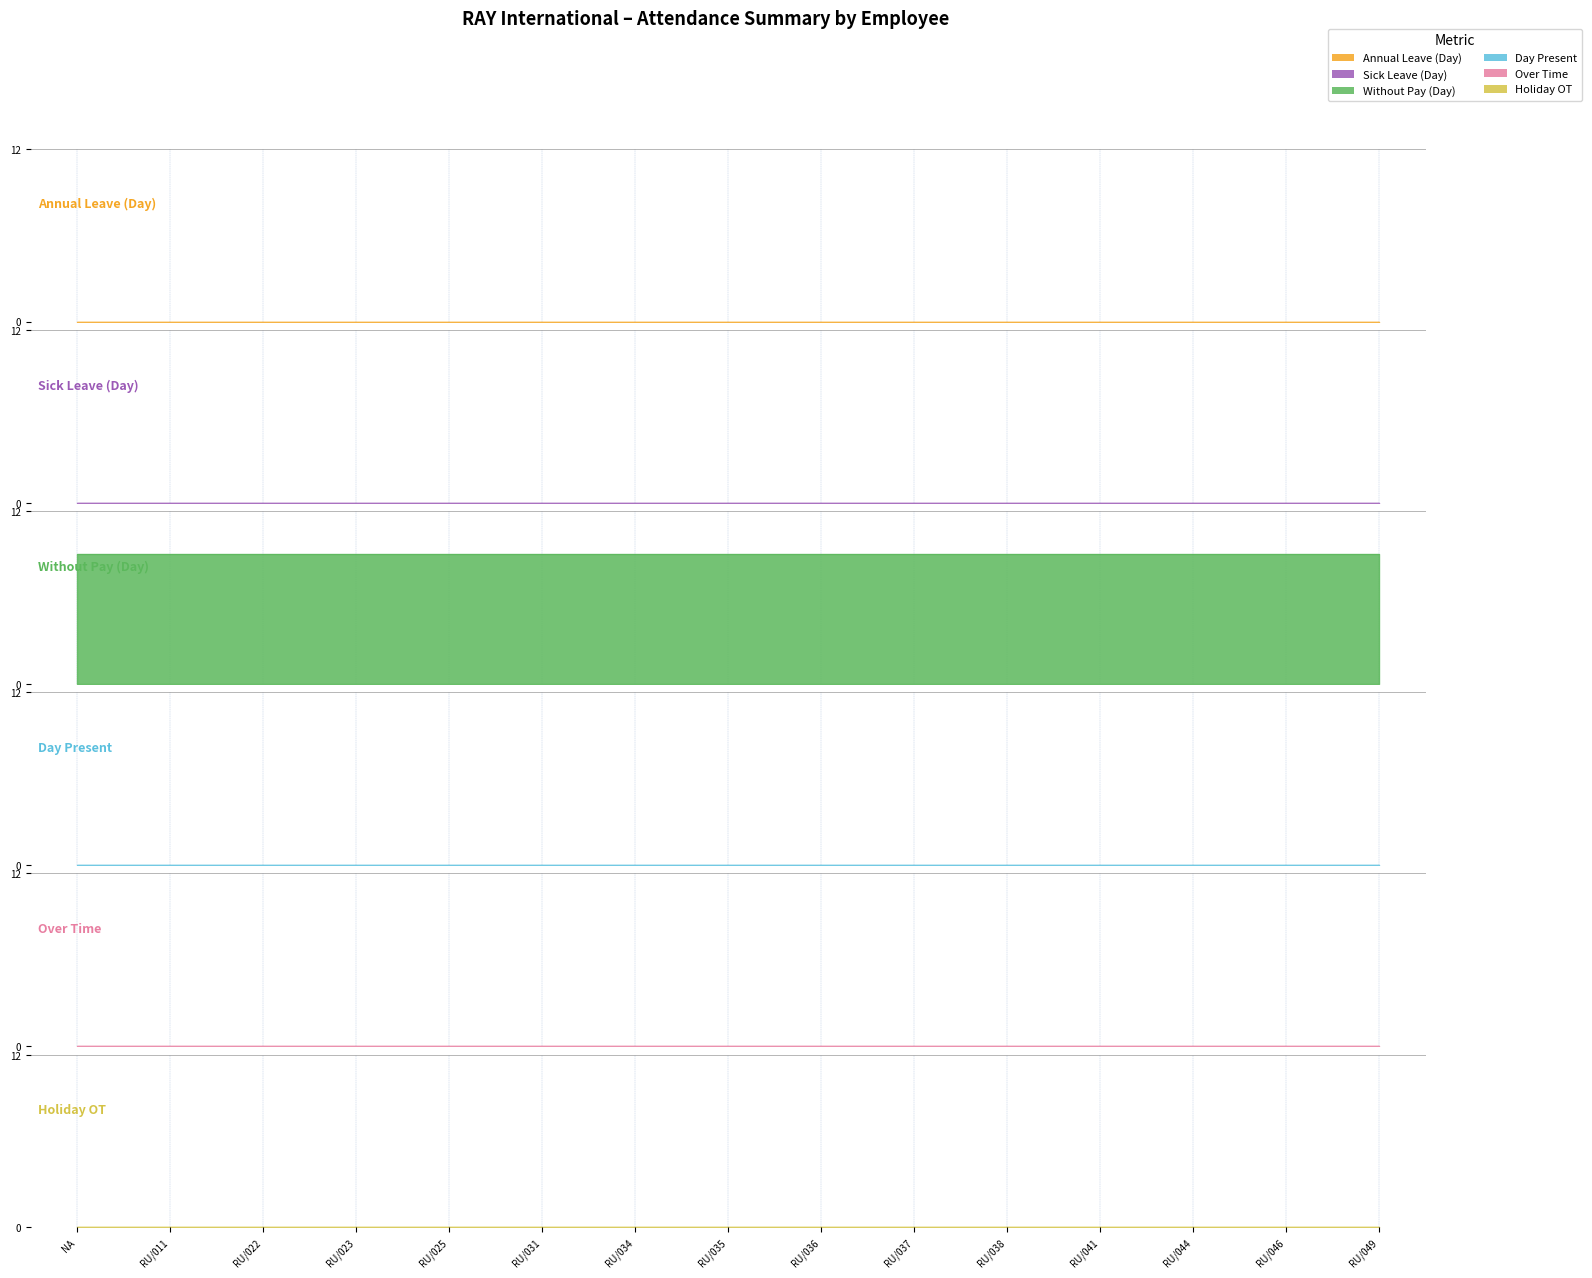

True or false: Holiday OT and Over Time intersect in this chart.

False